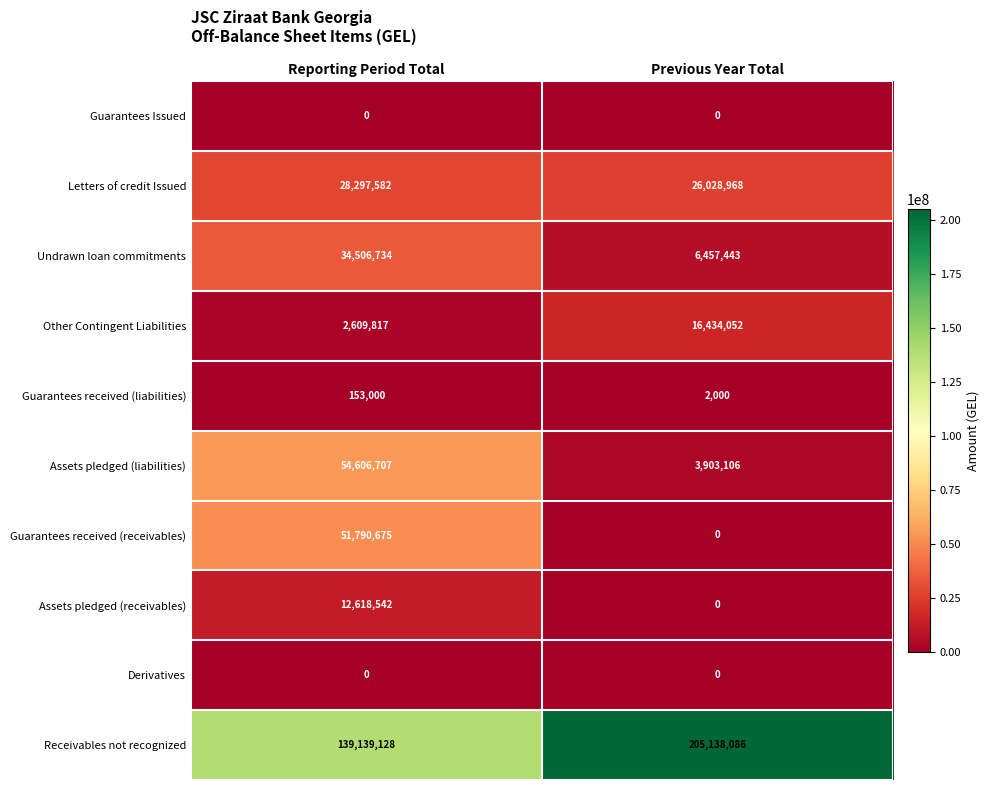

What is the difference between the Undrawn loan commitments values at Reporting Period Total and Previous Year Total?

28049291